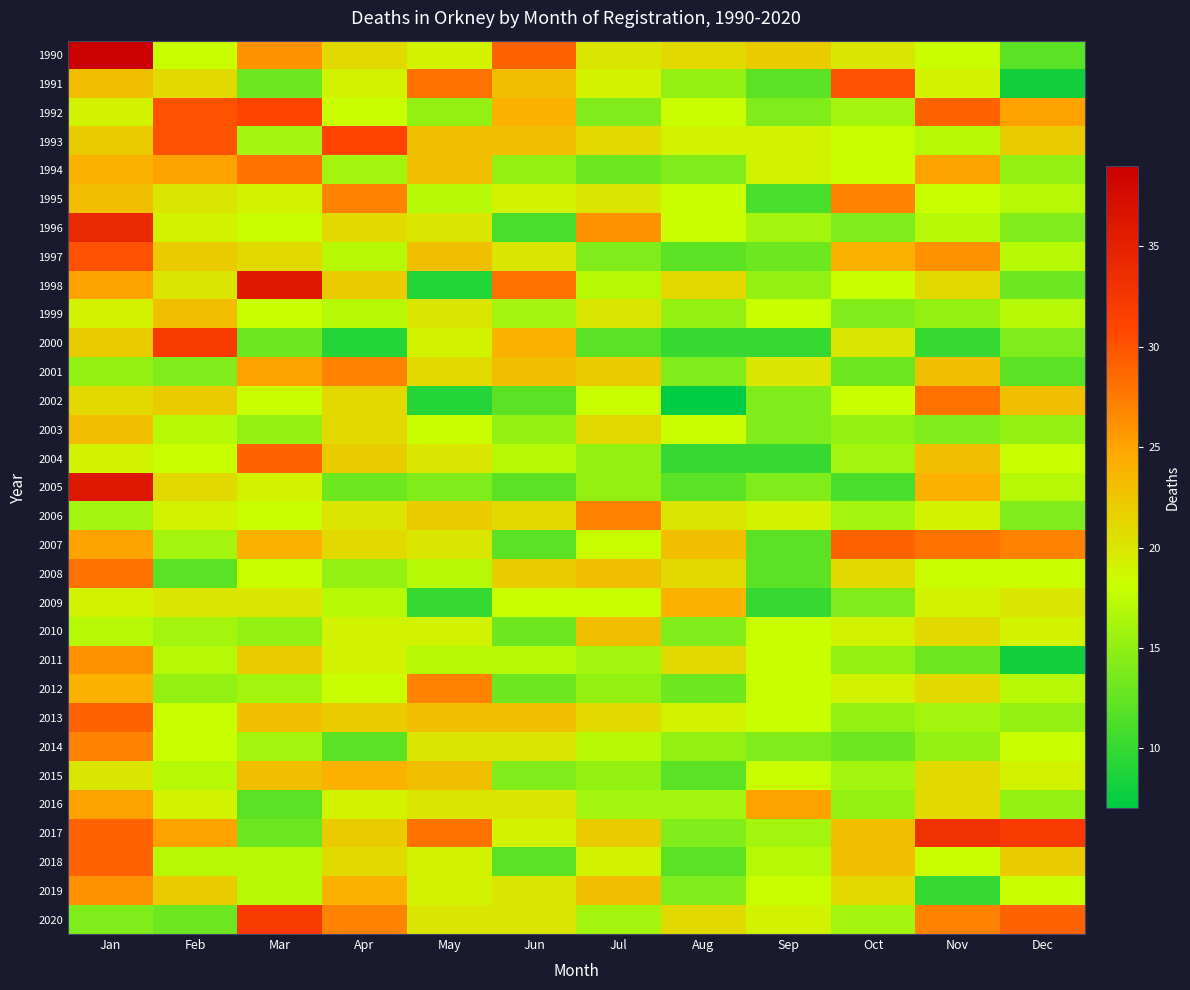

Count the number of categories in the chart.

12